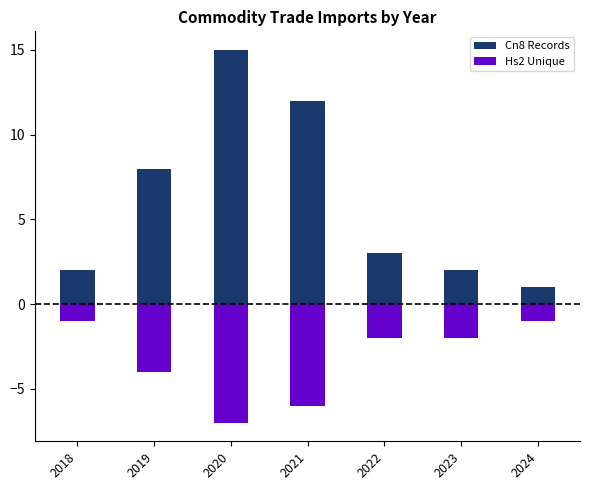

Between 2018 and 2022, which series saw the biggest shift?

Cn8 Records